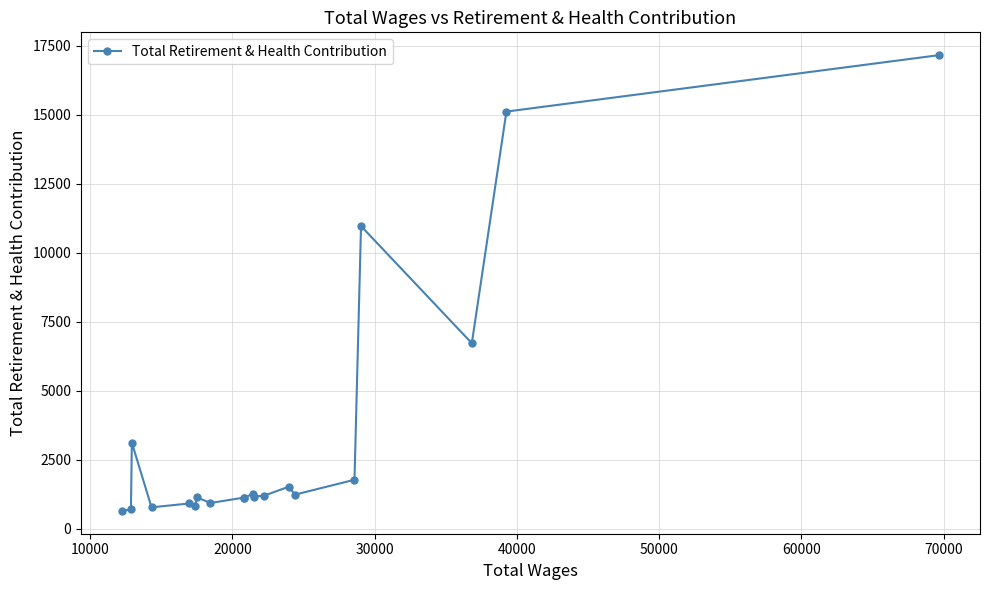

What is the sum of all values?

69561